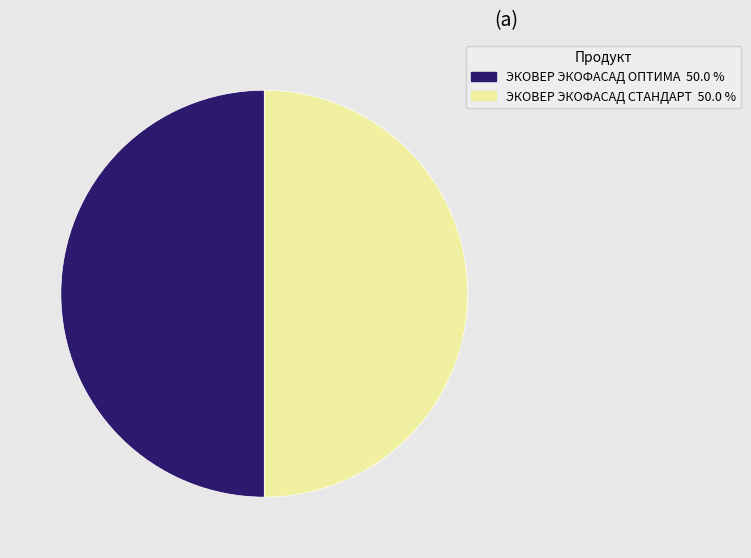

What is the ratio of the value at ЭКОВЕР ЭКОФАСАД СТАНДАРТ to the value at ЭКОВЕР ЭКОФАСАД ОПТИМА?

1.0